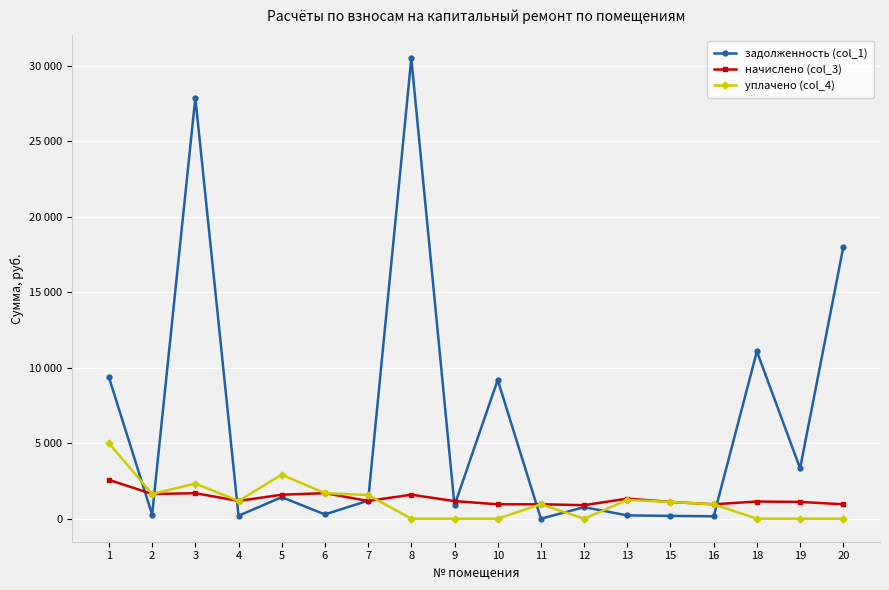

Is this an area chart (filled region under the line)?

No